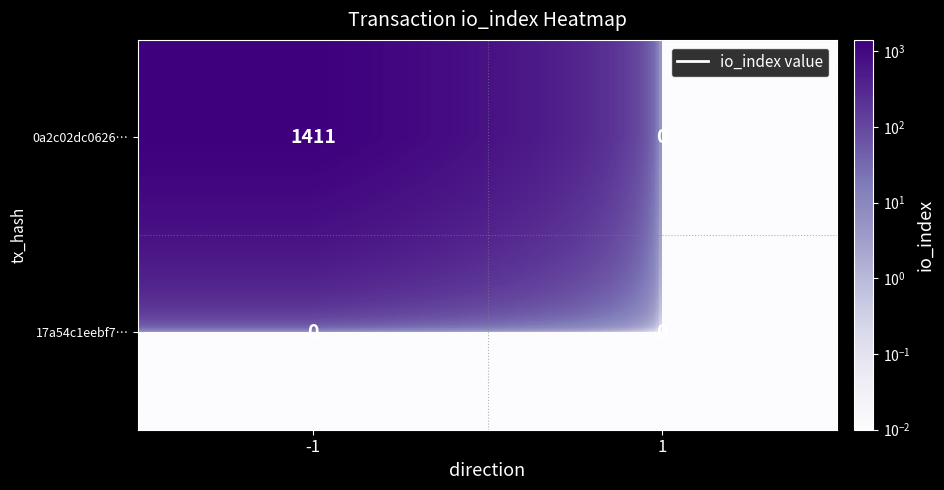

The 0a2c02dc0626… series shows 0 at 1. True or false?

True